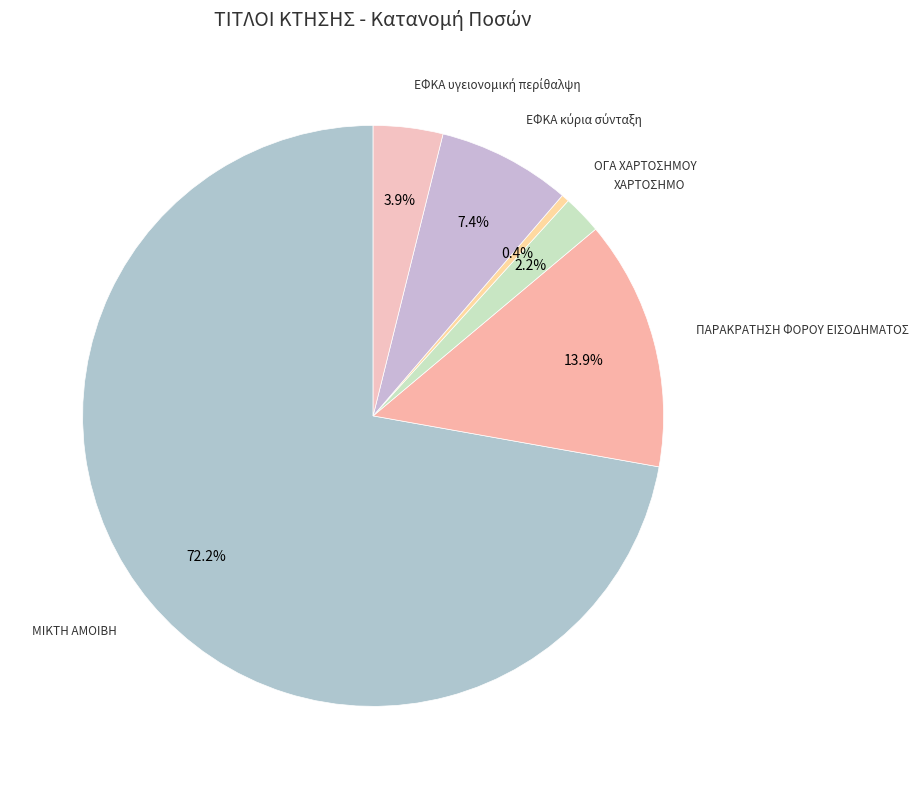

Is there any slice that represents more than half of the pie?

Yes